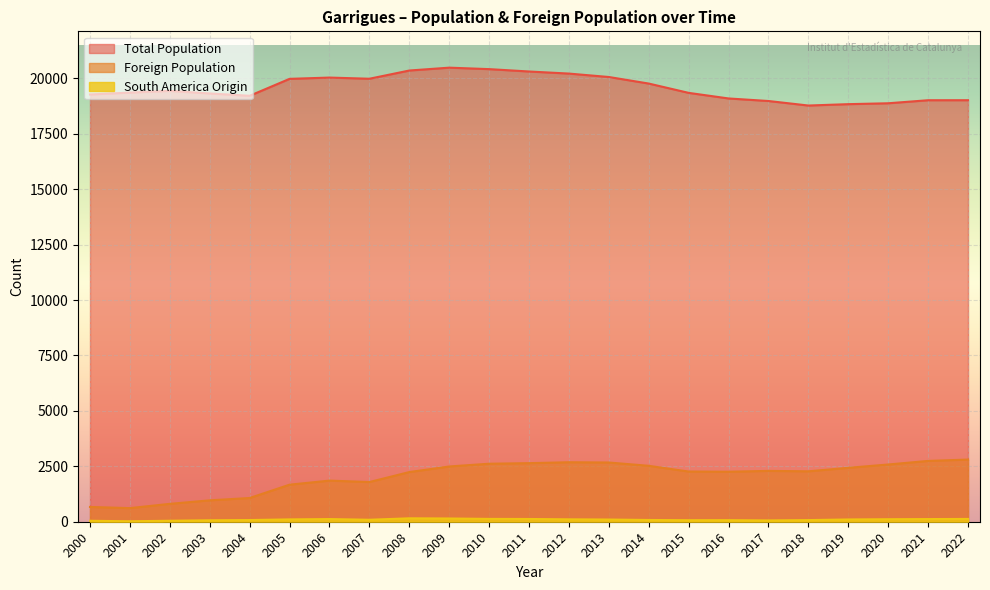

List the labels in order of Foreign Population value, smallest first.

2001, 2000, 2002, 2003, 2004, 2005, 2007, 2006, 2008, 2016, 2015, 2018, 2017, 2019, 2009, 2014, 2020, 2010, 2011, 2013, 2012, 2021, 2022